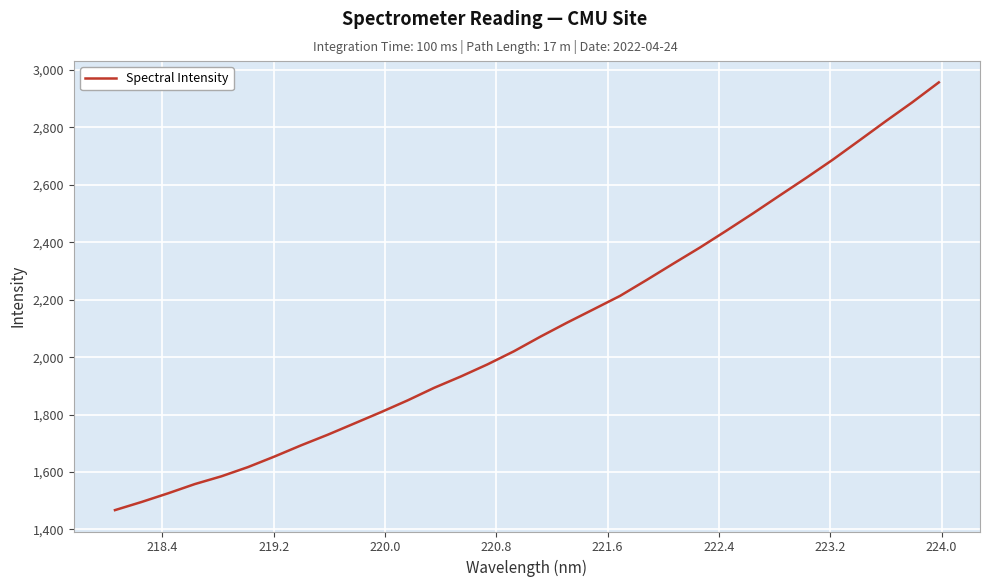

What is the difference between the maximum and minimum values?

1489.7